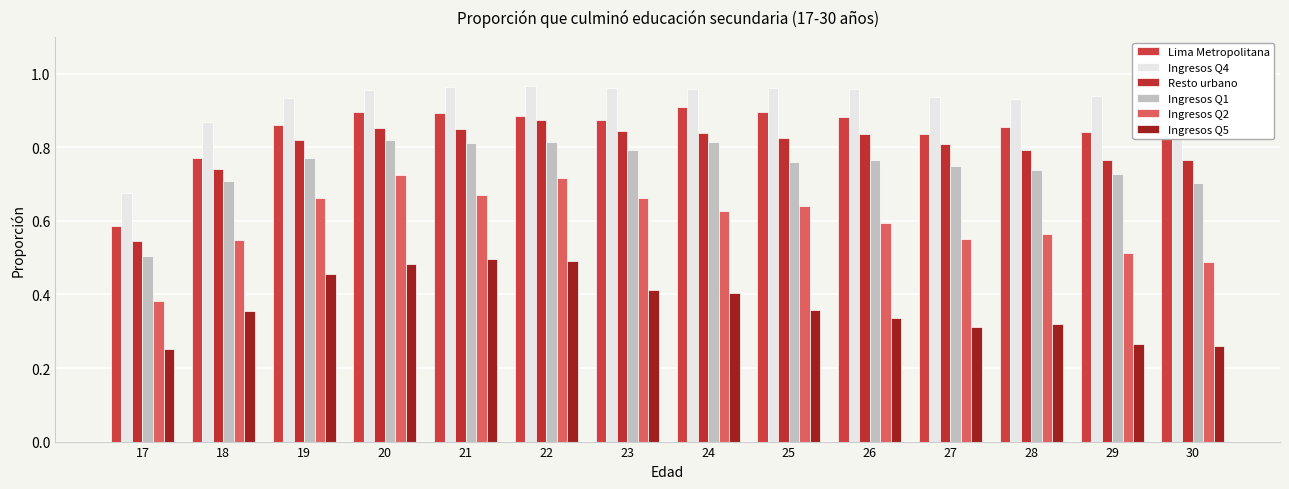

What is the sum of all Ingresos Q2 values?

8.3